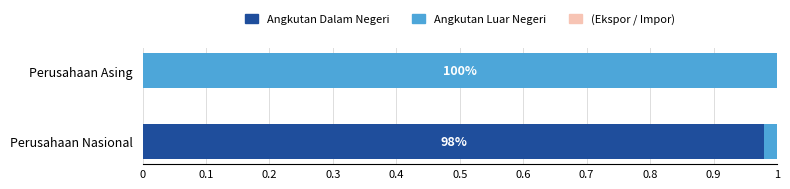

Which series has the widest spread of values?

Angkutan Dalam Negeri